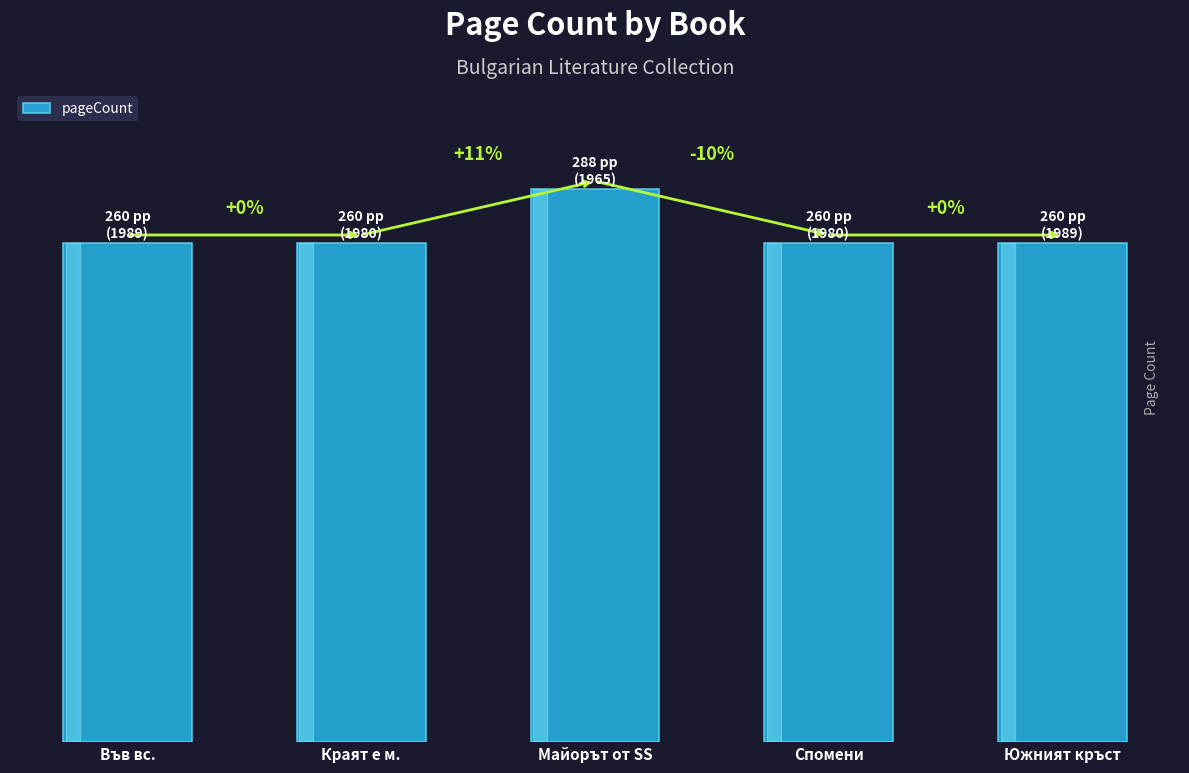

Reading left to right, what are all the values shown in this chart?

Във вс.=260	Краят е м.=260	Майорът от SS=288	Спомени=260	Южният кръст=260